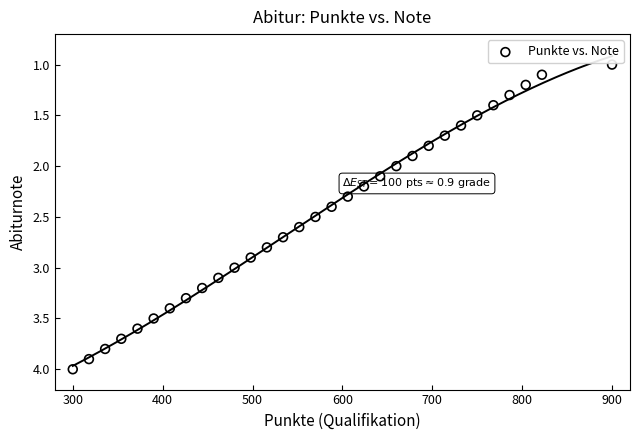

What is the range of Y values (max minus min)?

3.0